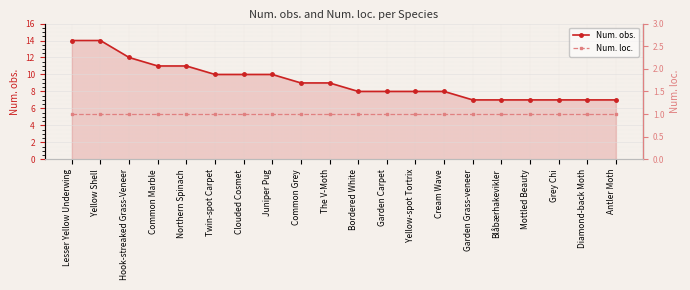

Which series has the largest total across all categories?

Num. obs.